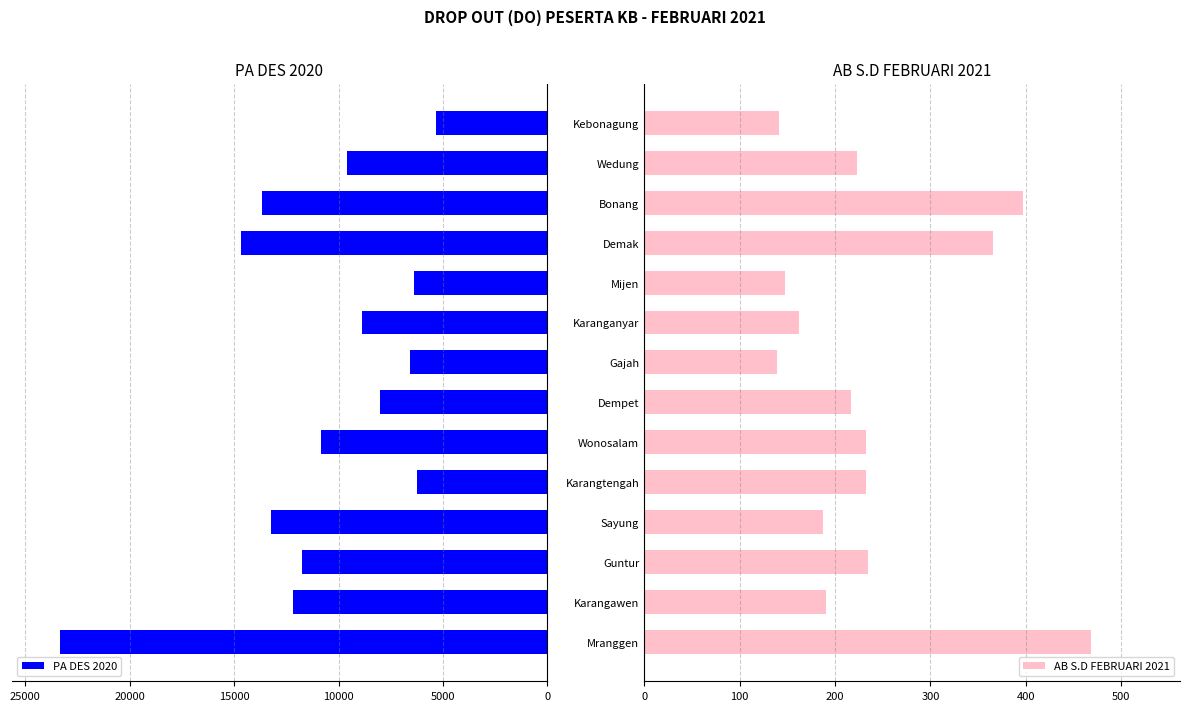

What is the sum of the AB S.D FEBRUARI 2021 values at Mranggen and Gajah?

607